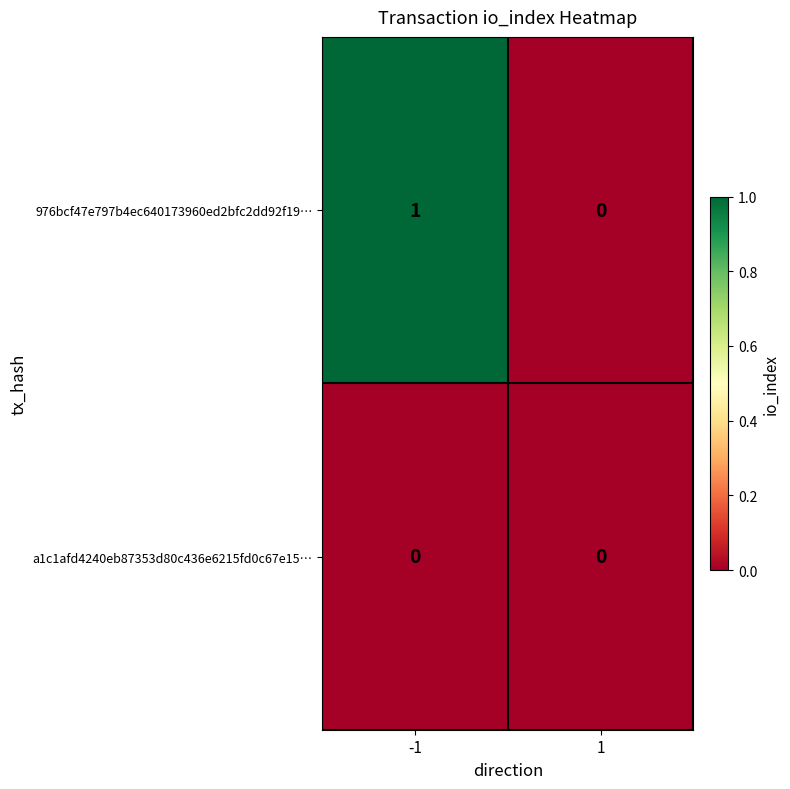

The a1c1afd4240eb87353d80c436e6215fd0c67e15… series shows 0 at -1. True or false?

True